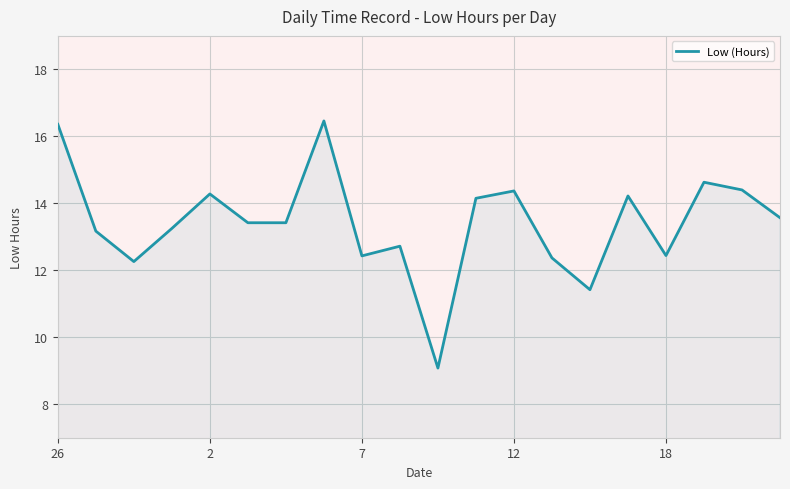

What is the difference between the maximum and minimum values?

7.4